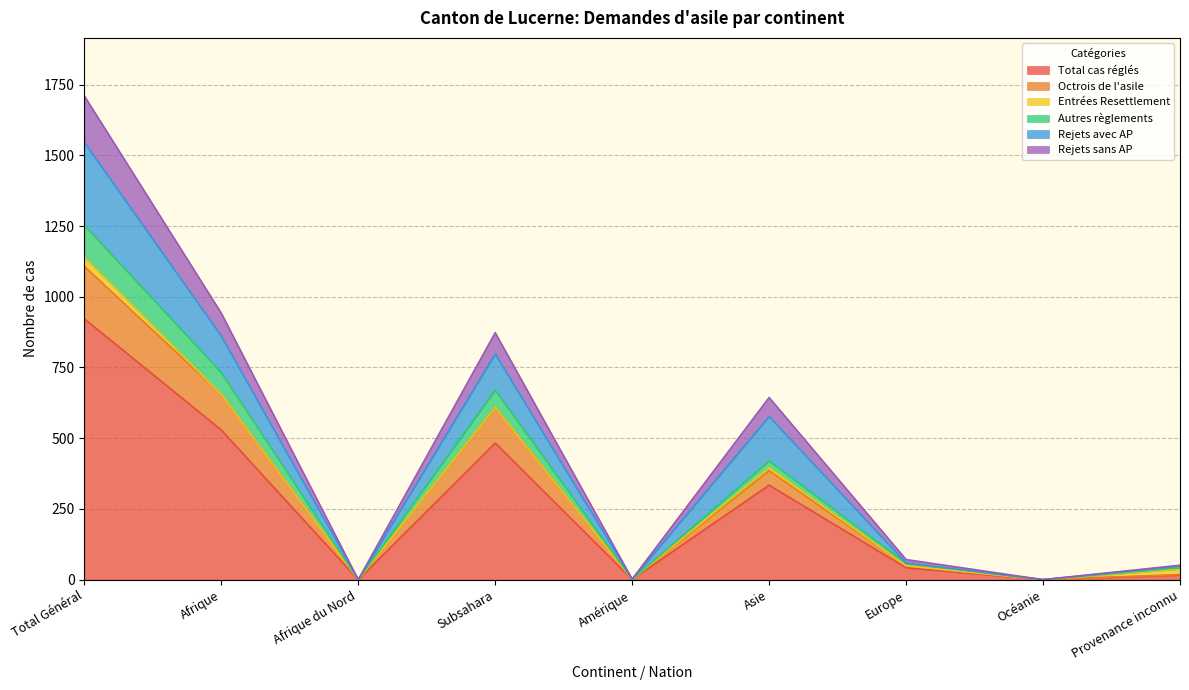

True or false: Rejets sans AP and Autres règlements intersect in this chart.

False